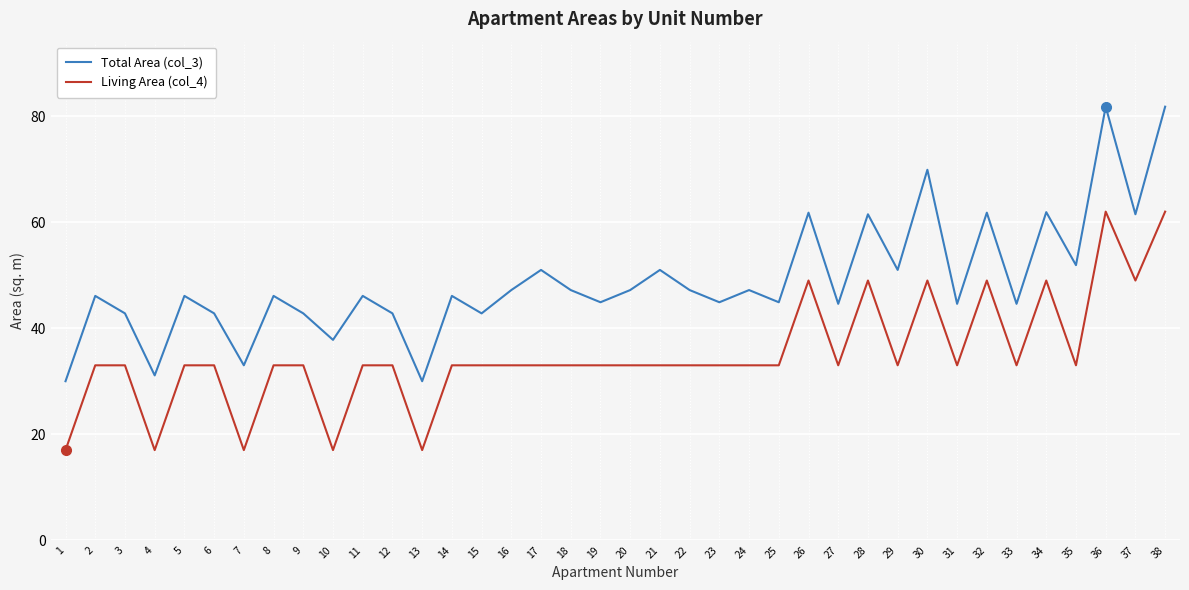

Which series has the widest spread of values?

Total Area (col_3)